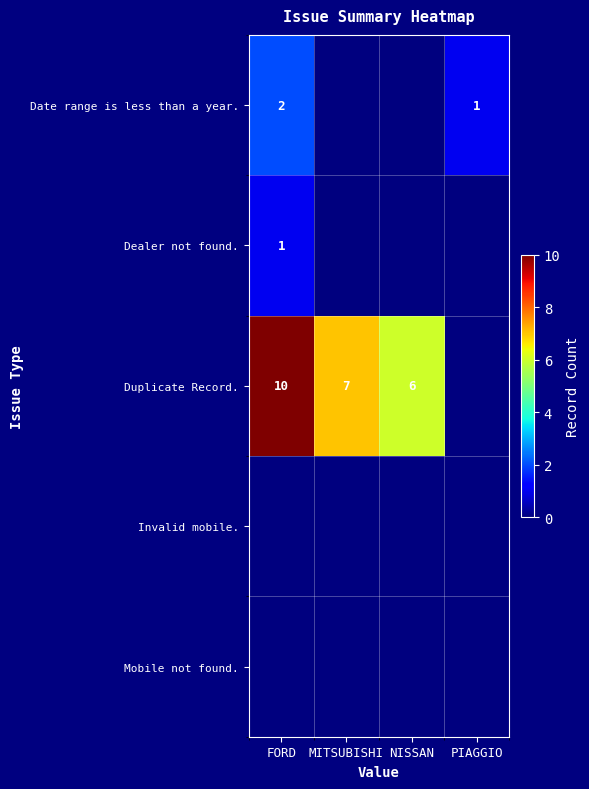

True or false: Duplicate Record. has a value of 6 at NISSAN.

True